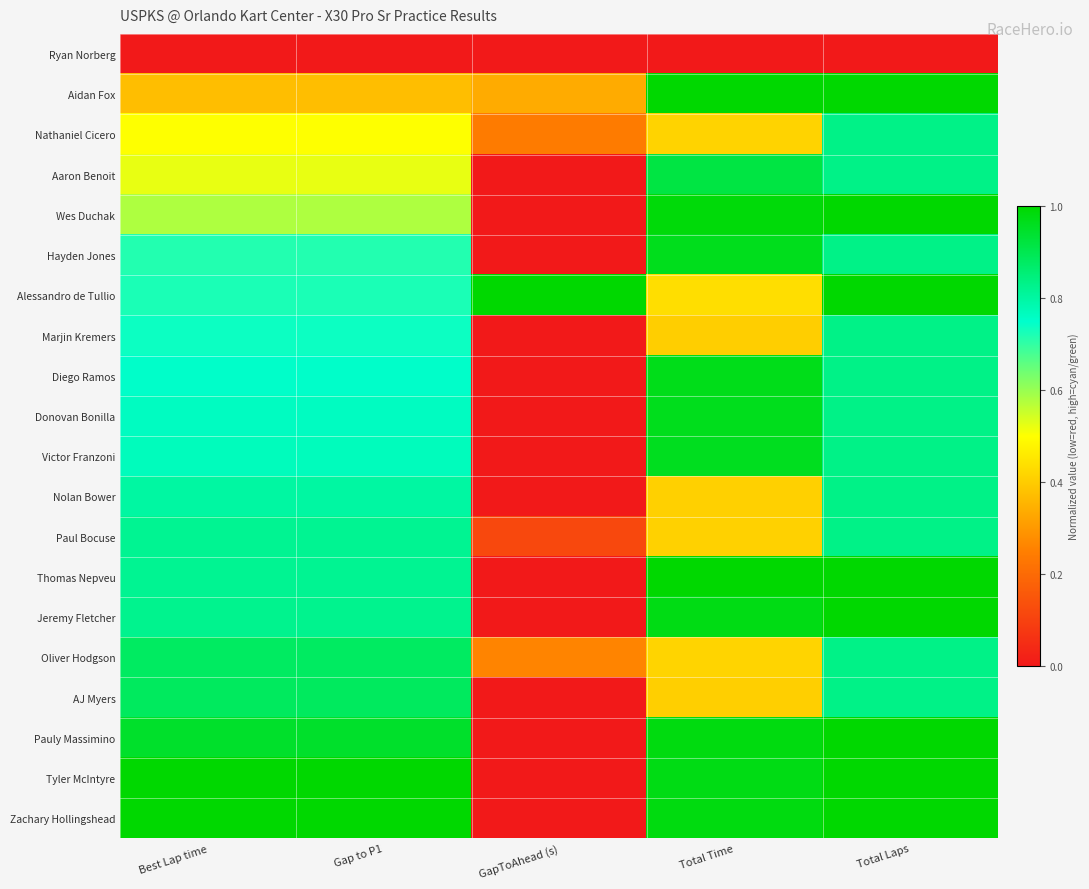

Which series has the largest range (max minus min)?

Wes Duchak